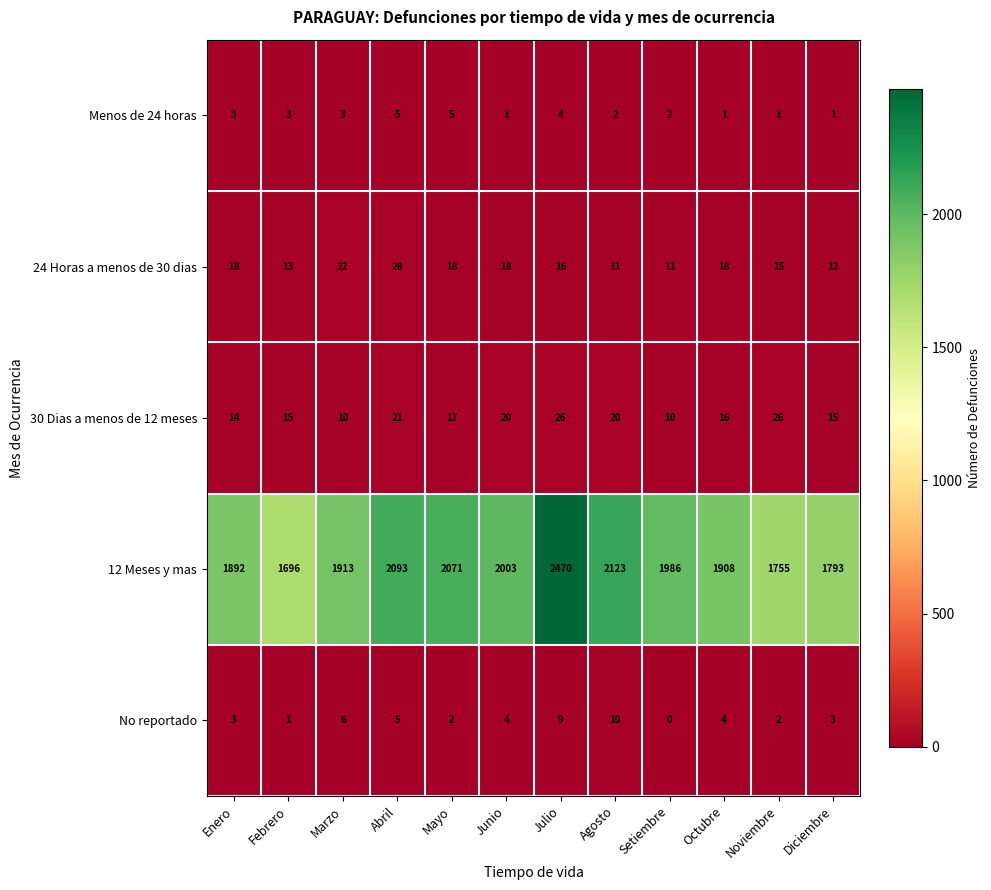

Which series has the largest total across all categories?

12 Meses y mas